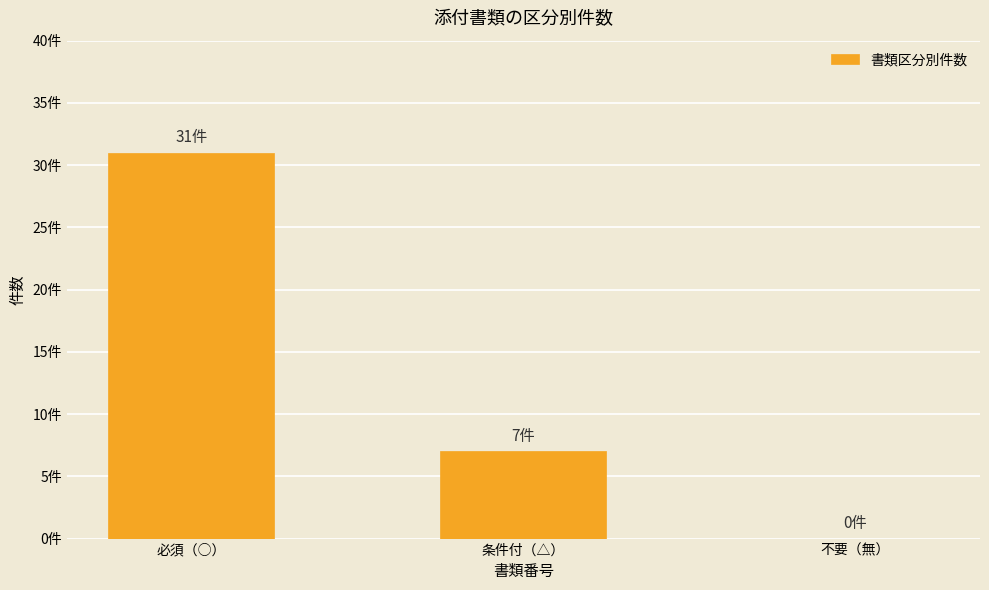

True or false: the data shows 7 at 条件付（△）.

True